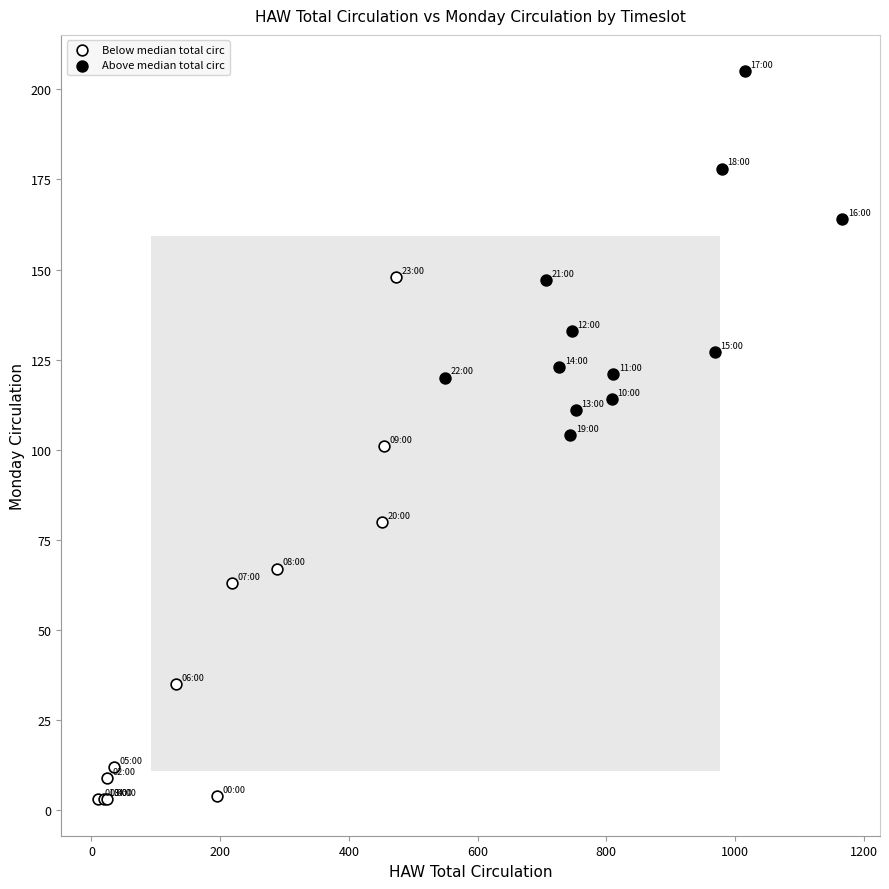

Which series contains the lowest Y value?

Below median total circ